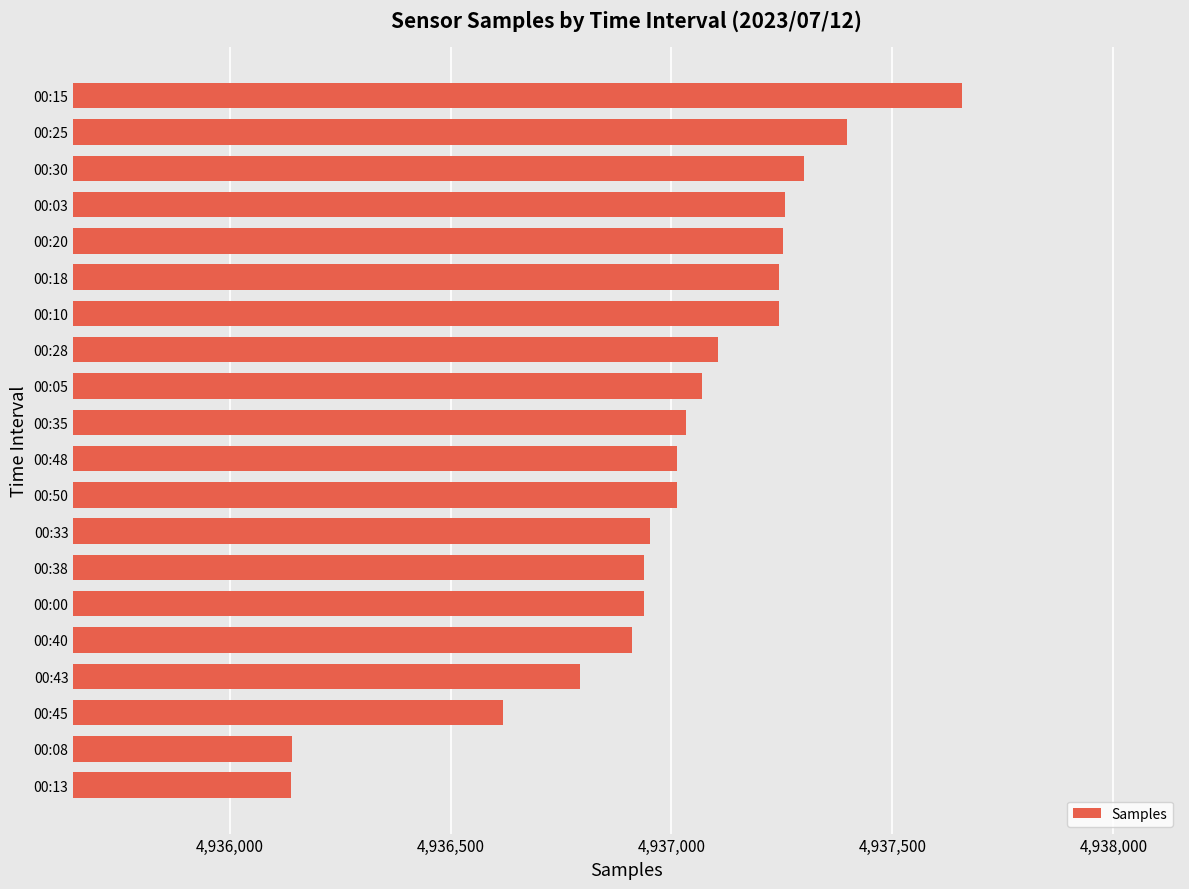

The value at 00:20 is 4937252. True or false?

True